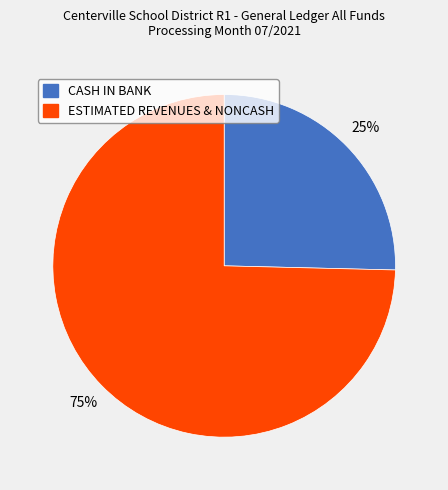

What percentage is the CASH IN BANK slice, to the nearest percent?

25%